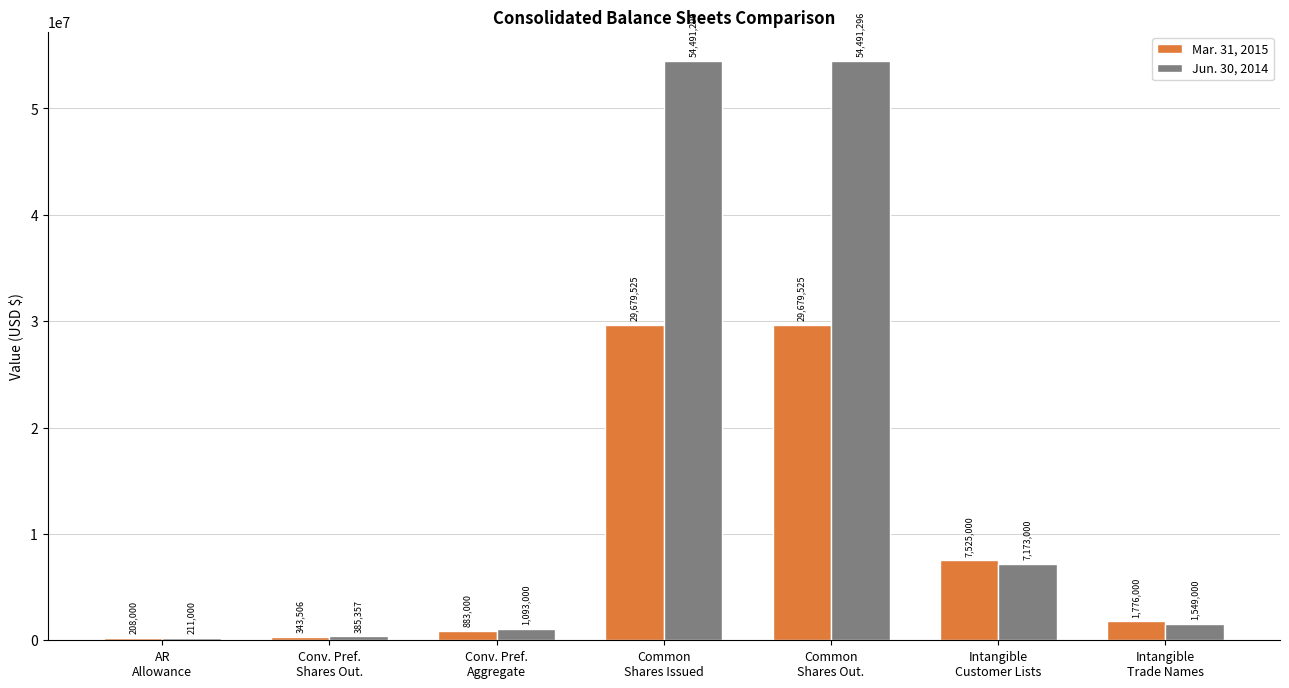

Reading left to right, list all the values displayed in this chart.

Mar. 31, 2015: AR
Allowance=208000	Conv. Pref.
Shares Out.=343506	Conv. Pref.
Aggregate=883000	Common
Shares Issued=29679525	Common
Shares Out.=29679525	Intangible
Customer Lists=7525000	Intangible
Trade Names=1776000
Jun. 30, 2014: AR
Allowance=211000	Conv. Pref.
Shares Out.=385357	Conv. Pref.
Aggregate=1093000	Common
Shares Issued=54491296	Common
Shares Out.=54491296	Intangible
Customer Lists=7173000	Intangible
Trade Names=1549000